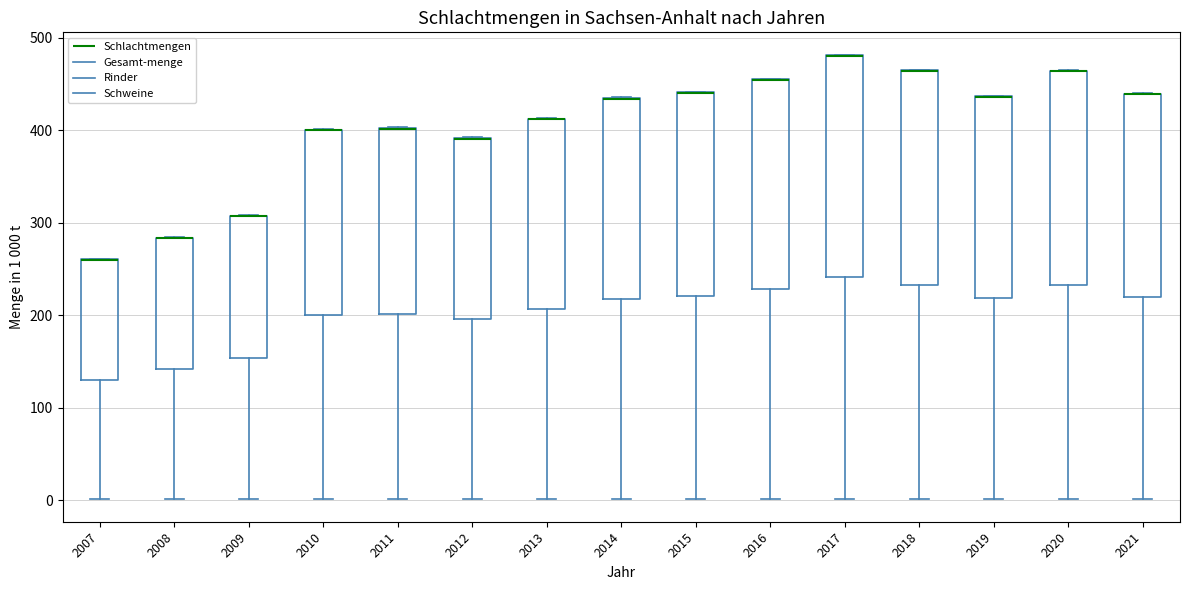

Reading left to right, read every box against the y-axis: the position of its median line, the range the box covers, and the ends of its whiskers. The values are not printed on the chart, so give them approximately, as read against the axis.

2007: median 260 (drawn on the box's upper edge), box 130 to 260, whiskers 0 to 260
2008: median 280 (drawn on the box's upper edge), box 140 to 280, whiskers 0 to 280
2009: median 310 (drawn on the box's upper edge), box 150 to 310, whiskers 0 to 310
2010: median 400 (drawn on the box's upper edge), box 200 to 400, whiskers 0 to 400
2011: median 400 (drawn on the box's upper edge), box 200 to 400, whiskers 0 to 400
2012: median 390 (drawn on the box's upper edge), box 200 to 390, whiskers 0 to 390
2013: median 410 (drawn on the box's upper edge), box 210 to 410, whiskers 0 to 410
2014: median 430 (drawn on the box's upper edge), box 220 to 440, whiskers 0 to 440
2015: median 440 (drawn on the box's upper edge), box 220 to 440, whiskers 0 to 440
2016: median 450 (drawn on the box's upper edge), box 230 to 460, whiskers 0 to 460
2017: median 480 (drawn on the box's upper edge), box 240 to 480, whiskers 0 to 480
2018: median 460 (drawn on the box's upper edge), box 230 to 460, whiskers 0 to 470
2019: median 440 (drawn on the box's upper edge), box 220 to 440, whiskers 0 to 440
2020: median 460 (drawn on the box's upper edge), box 230 to 460, whiskers 0 to 460
2021: median 440 (drawn on the box's upper edge), box 220 to 440, whiskers 0 to 440